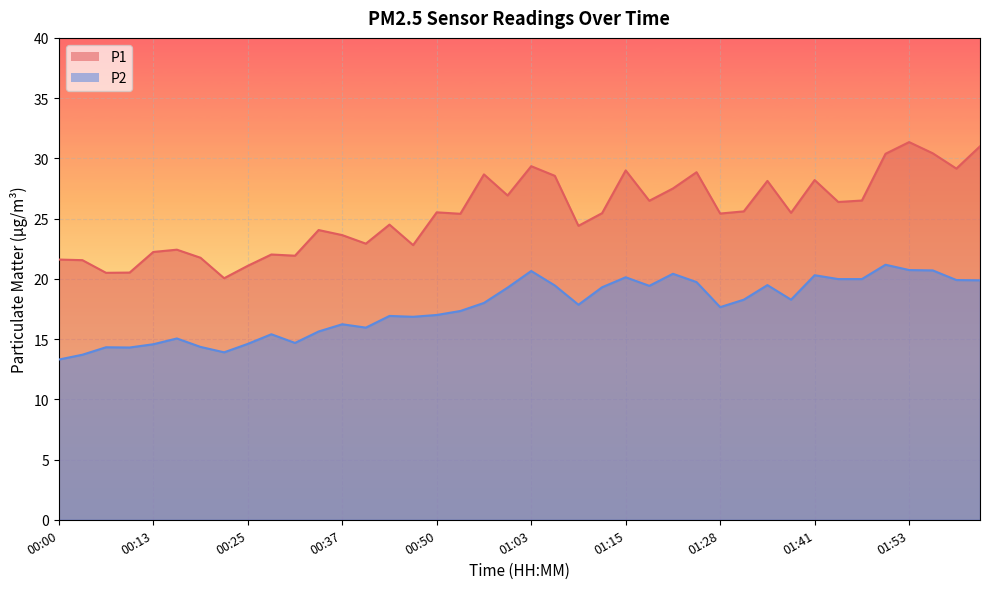

Reading left to right, what are all the values shown in this chart?

P1: 00:00=21.6	00:03=21.6	00:06=20.5	00:09=20.5	00:13=22.2	00:16=22.4	00:19=21.8	00:22=20.1	00:25=21.1	00:28=22.0	00:31=21.9	00:34=24.1	00:37=23.6	00:40=22.9	00:44=24.5	00:47=22.8	00:50=25.5	00:53=25.4	00:56=28.7	00:59=26.9	01:03=29.4	01:06=28.6	01:09=24.4	01:12=25.4	01:15=29.0	01:18=26.5	01:21=27.5	01:25=28.9	01:28=25.4	01:32=25.6	01:35=28.1	01:38=25.5	01:41=28.2	01:44=26.4	01:47=26.5	01:50=30.4	01:53=31.4	01:57=30.4	02:00=29.1	02:03=31.0
P2: 00:00=13.3	00:03=13.7	00:06=14.3	00:09=14.3	00:13=14.6	00:16=15.1	00:19=14.3	00:22=13.9	00:25=14.6	00:28=15.4	00:31=14.7	00:34=15.6	00:37=16.2	00:40=15.9	00:44=16.9	00:47=16.9	00:50=17.0	00:53=17.3	00:56=18.0	00:59=19.3	01:03=20.6	01:06=19.4	01:09=17.9	01:12=19.3	01:15=20.1	01:18=19.4	01:21=20.4	01:25=19.7	01:28=17.6	01:32=18.3	01:35=19.5	01:38=18.3	01:41=20.3	01:44=20.0	01:47=20.0	01:50=21.2	01:53=20.7	01:57=20.7	02:00=19.9	02:03=19.9